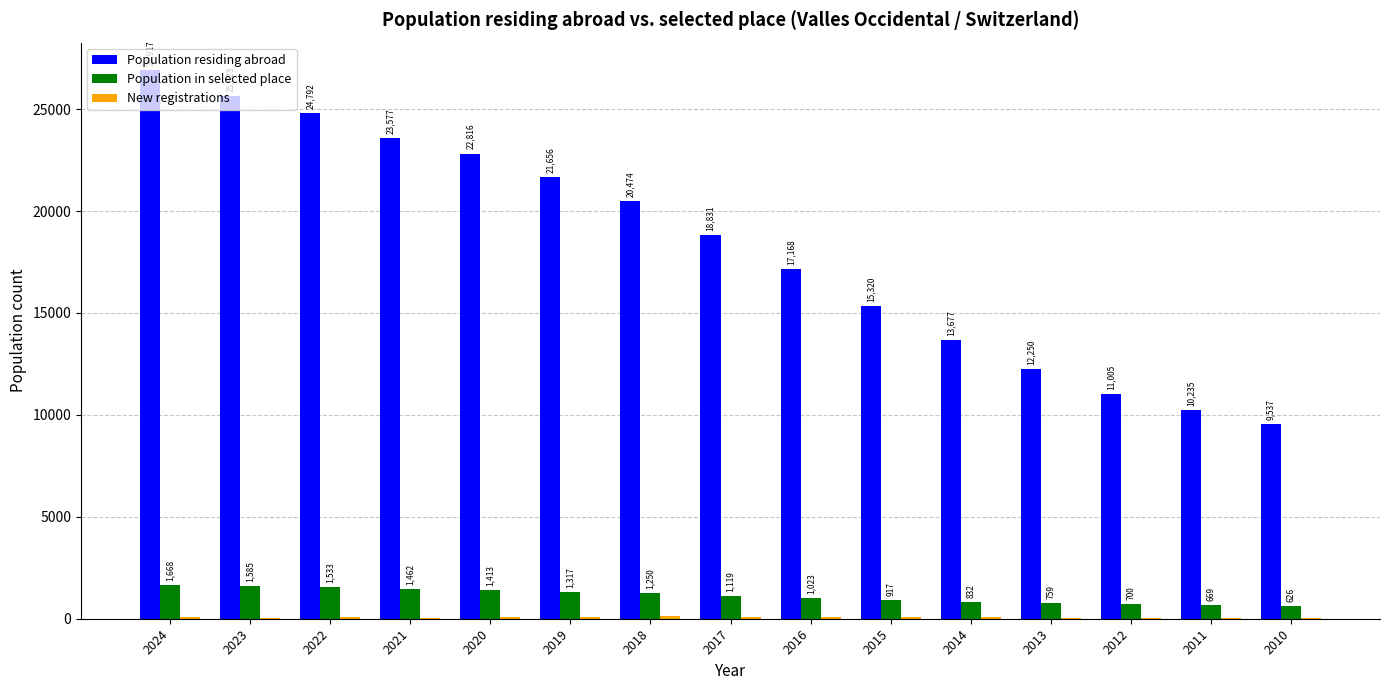

Where is Population residing abroad nearest to the value 18227?

2017